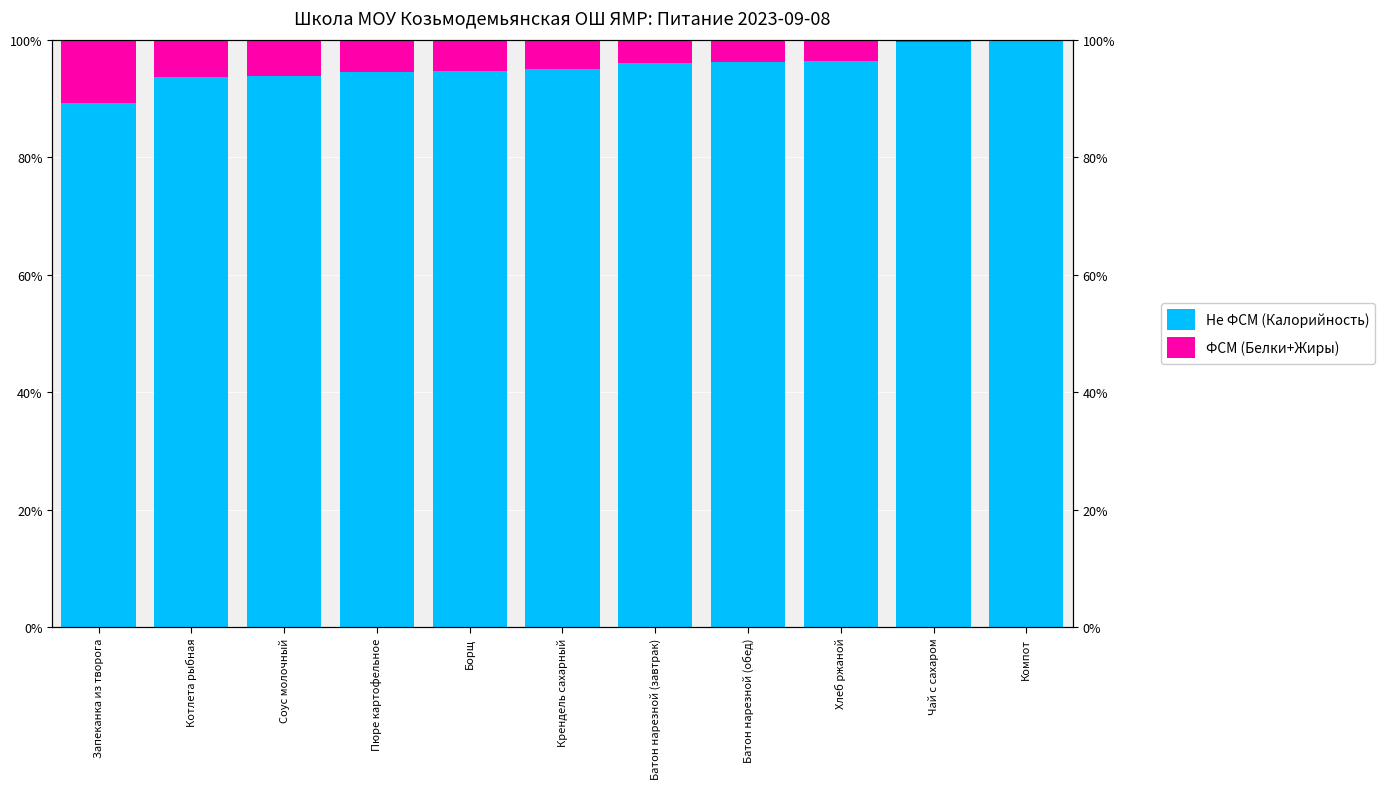

At how many categories does at least one series exceed 79?

11